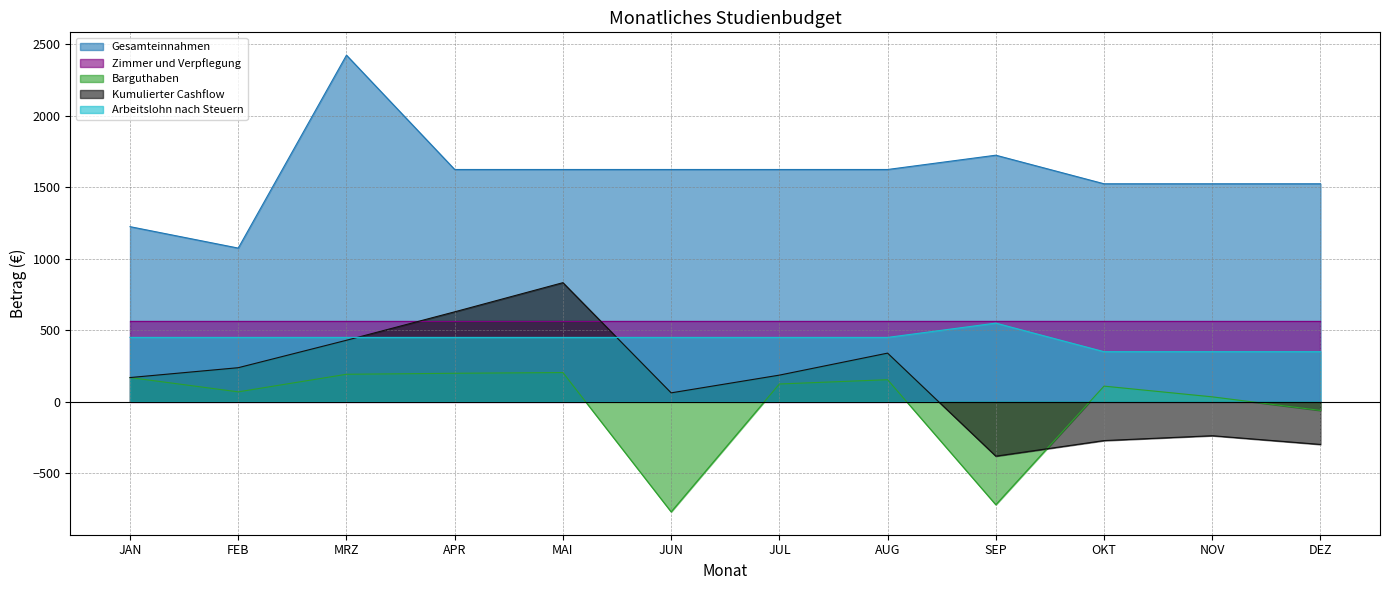

Which label corresponds to the largest value in the chart?

MRZ